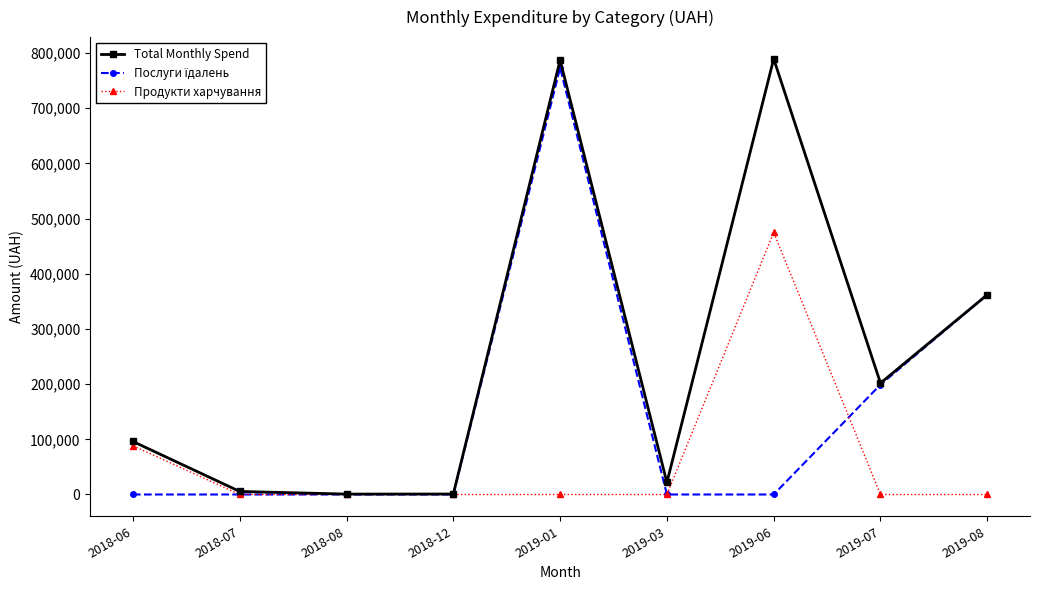

How many categories are shown in the chart?

9